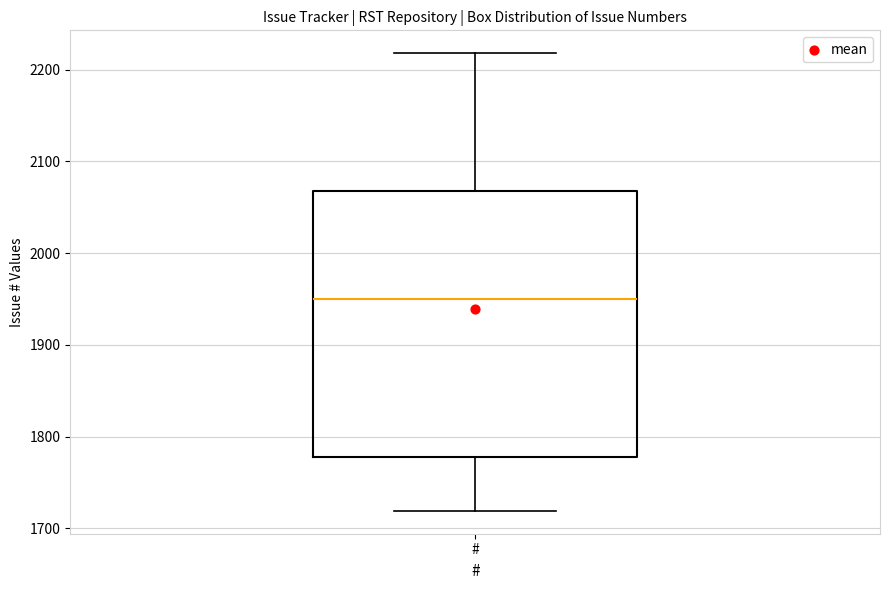

Transcribe this box plot: give where the median line is, the range the box spans, and where the two whiskers end, as read against the y-axis. The values are not printed on the chart, so give them approximately, as read against the axis.

median 1950, box 1780 to 2070, whiskers 1720 to 2220